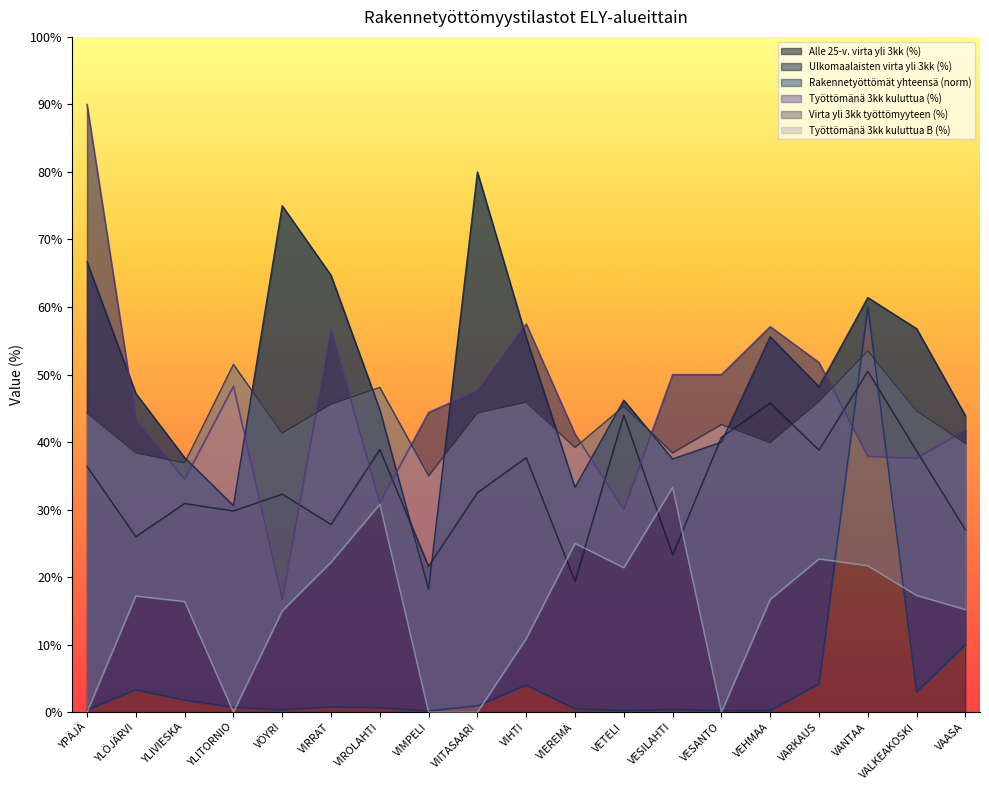

After their last crossing, which series has the higher values: Virta yli 3kk työttömyyteen (%) or Työttömänä 3kk kuluttua (%)?

Työttömänä 3kk kuluttua (%)